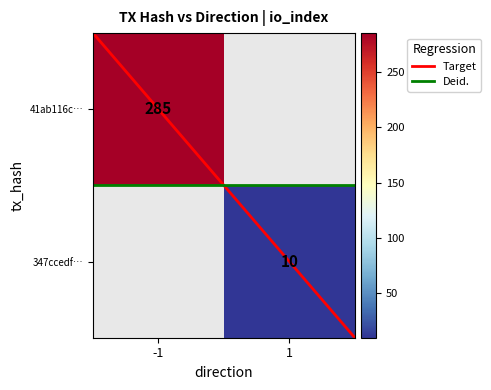

Which series has the largest range (max minus min)?

Target